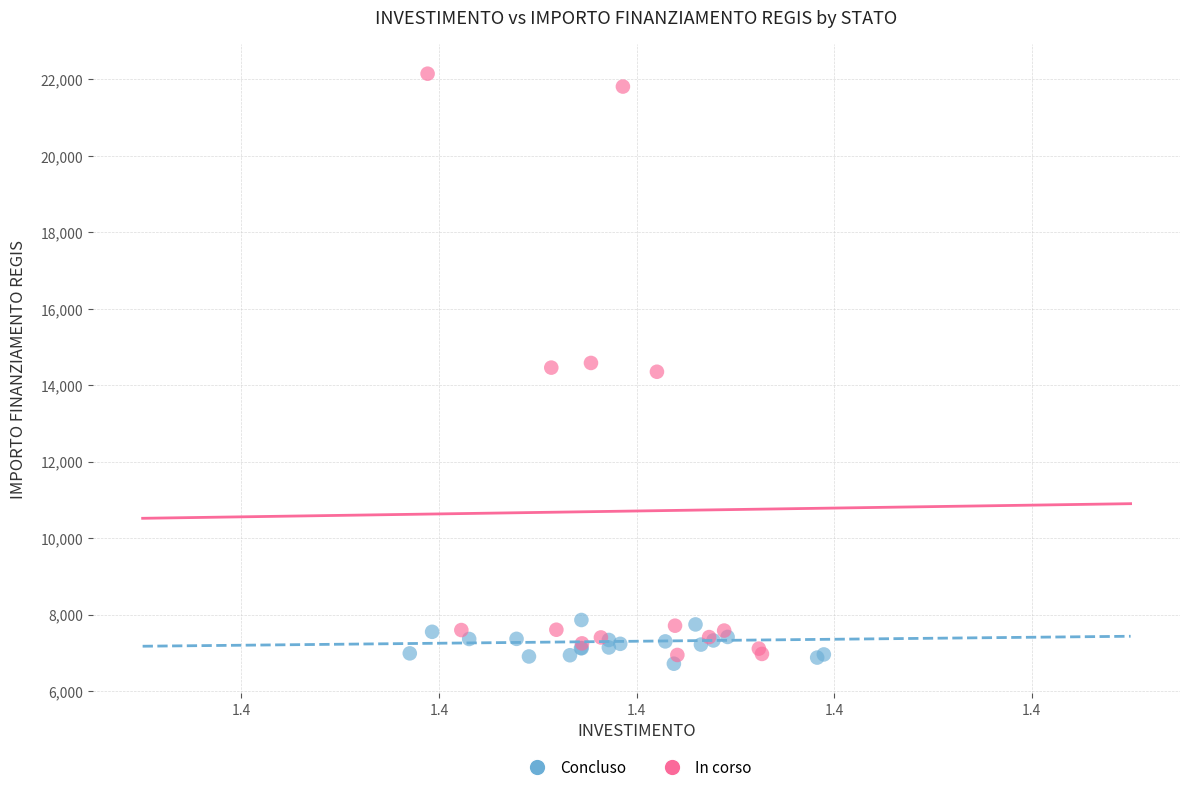

Which series reaches the maximum Y coordinate?

In corso